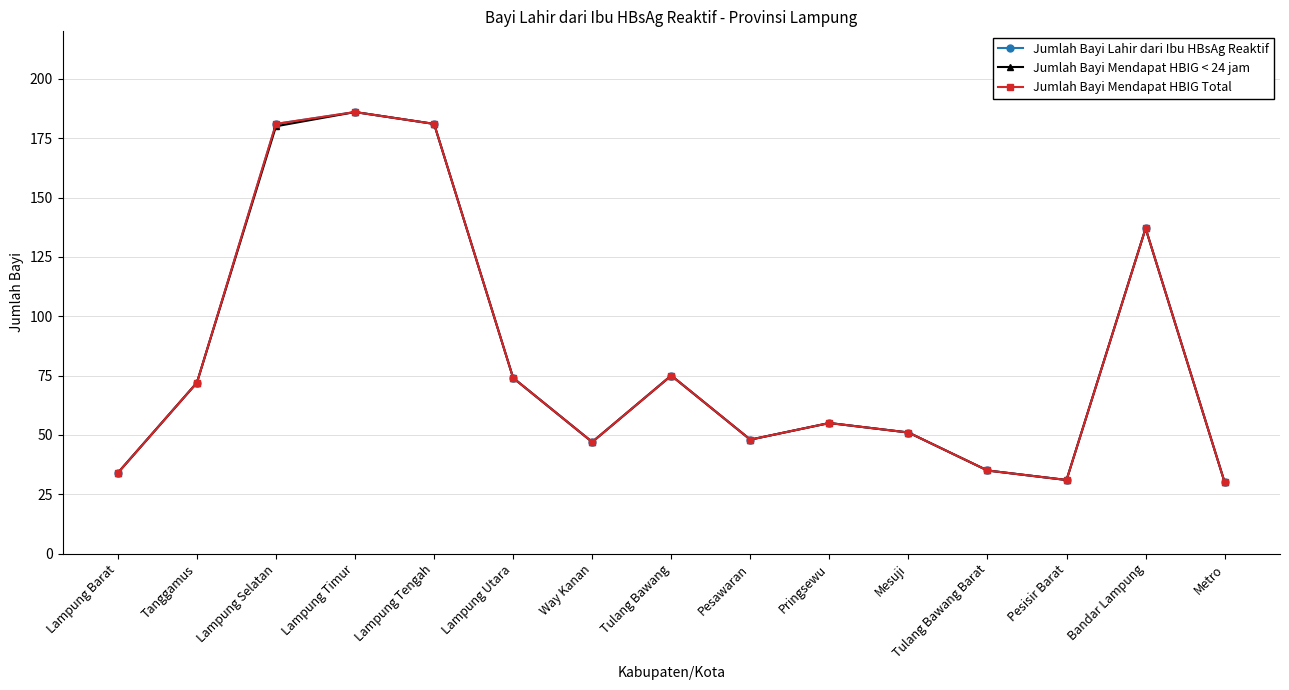

True or false: Jumlah Bayi Mendapat HBIG Total and Jumlah Bayi Lahir dari Ibu HBsAg Reaktif intersect in this chart.

False